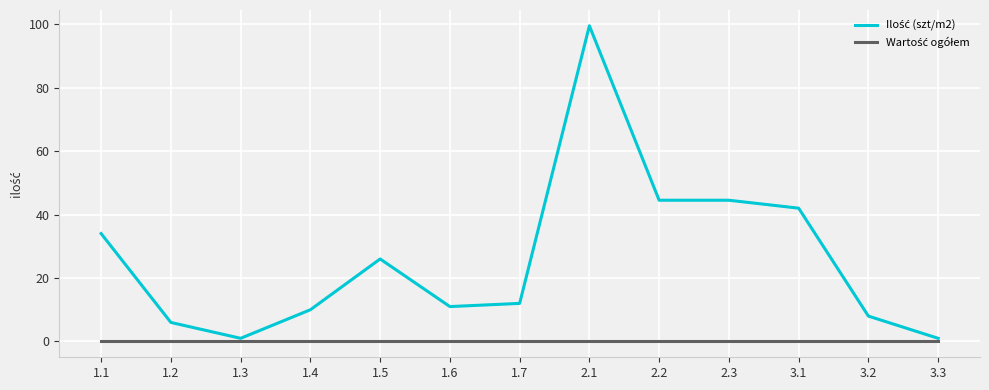

What is the difference between the highest and lowest values at 2.3?

44.5